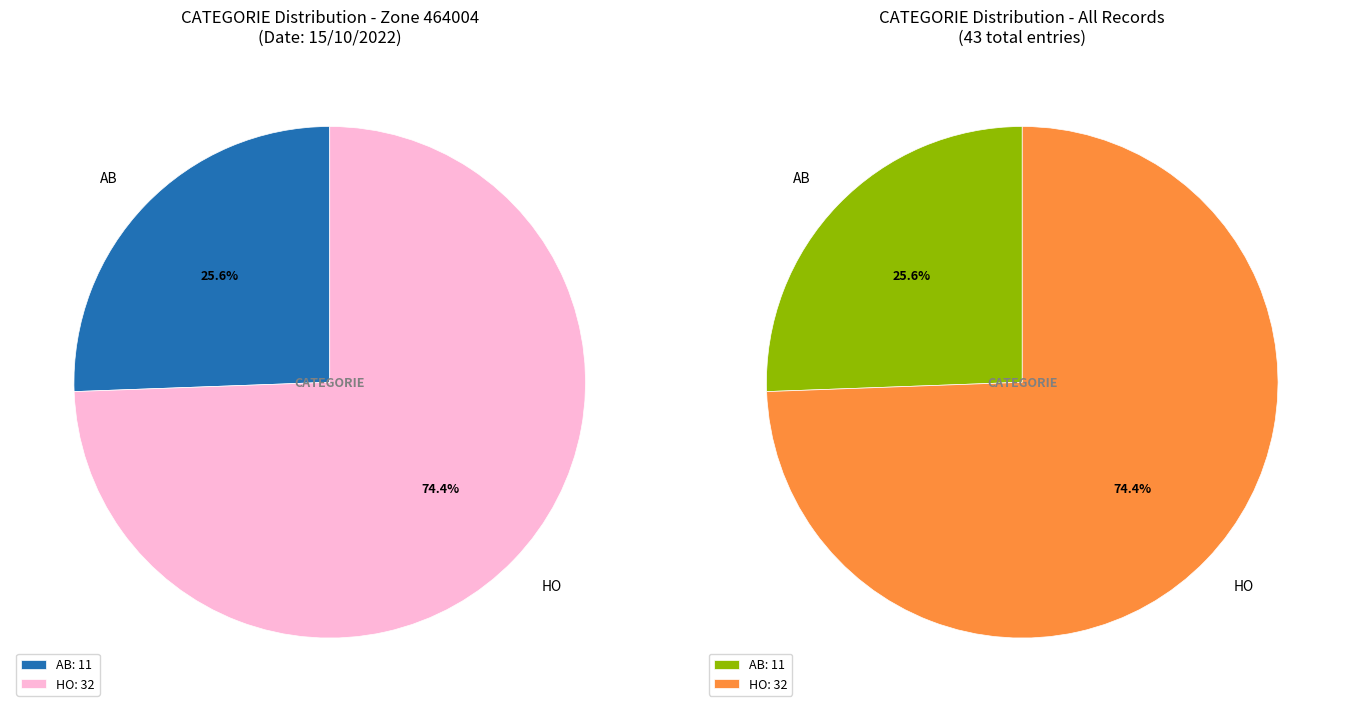

Which has a higher value, HO or AB?

HO